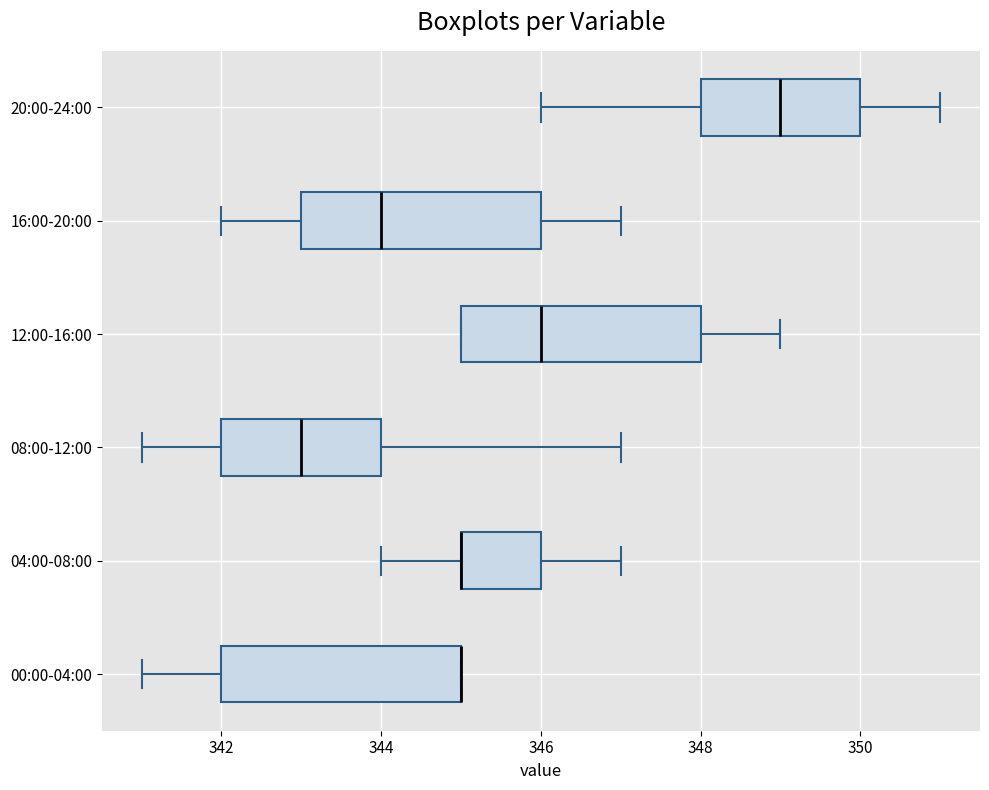

Reading bottom to top, transcribe this box plot: for each box, give where its median line is, the range the box spans, and where its two whiskers end, as read against the x-axis. The values are not printed on the chart, so give them approximately, as read against the axis.

00:00-04:00: median 345 (drawn on the box's right edge), box 342 to 345, whiskers 341 to 345
04:00-08:00: median 345 (drawn on the box's left edge), box 345 to 346, whiskers 344 to 347
08:00-12:00: median 343, box 342 to 344, whiskers 341 to 347
12:00-16:00: median 346, box 345 to 348, whiskers 345 to 349
16:00-20:00: median 344, box 343 to 346, whiskers 342 to 347
20:00-24:00: median 349, box 348 to 350, whiskers 346 to 351